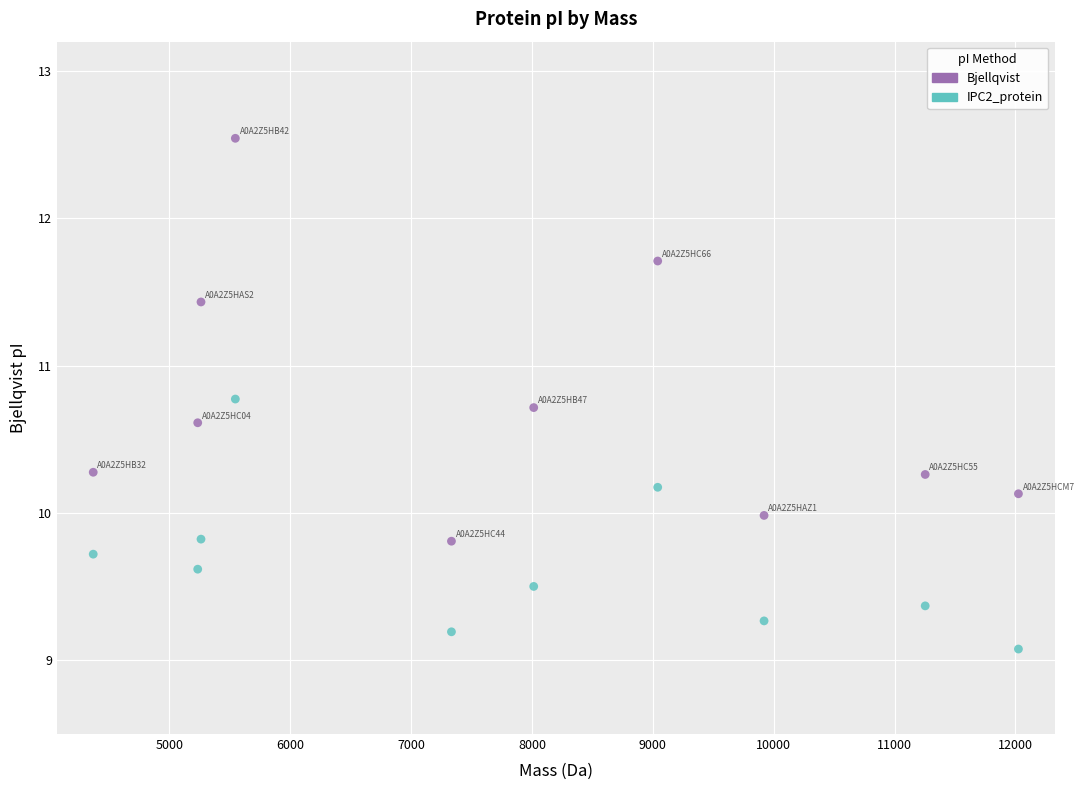

What are all the series names shown in the legend?

Bjellqvist, IPC2_protein